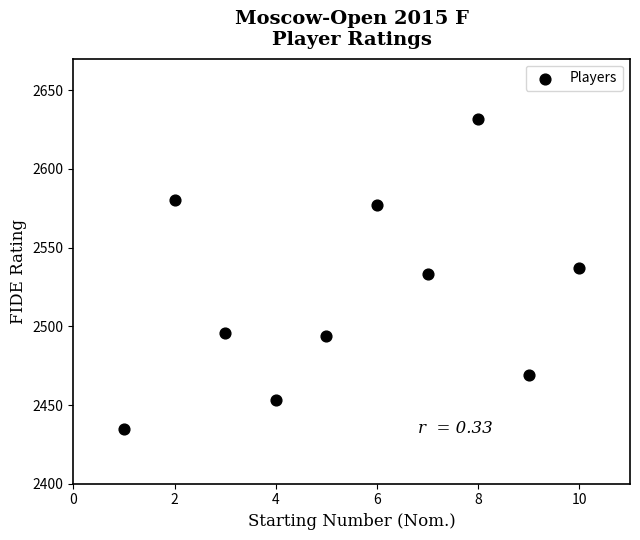

What is the average X value?

6